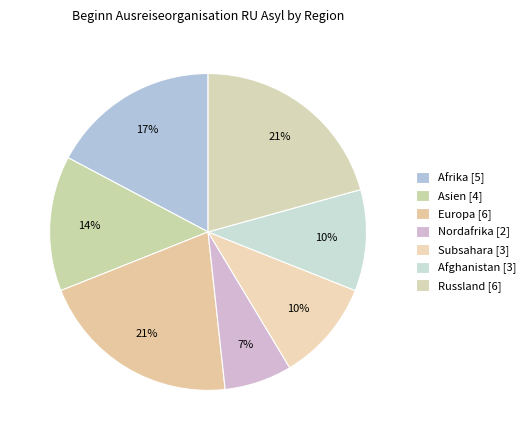

Which category has the biggest portion of the pie?

Europa